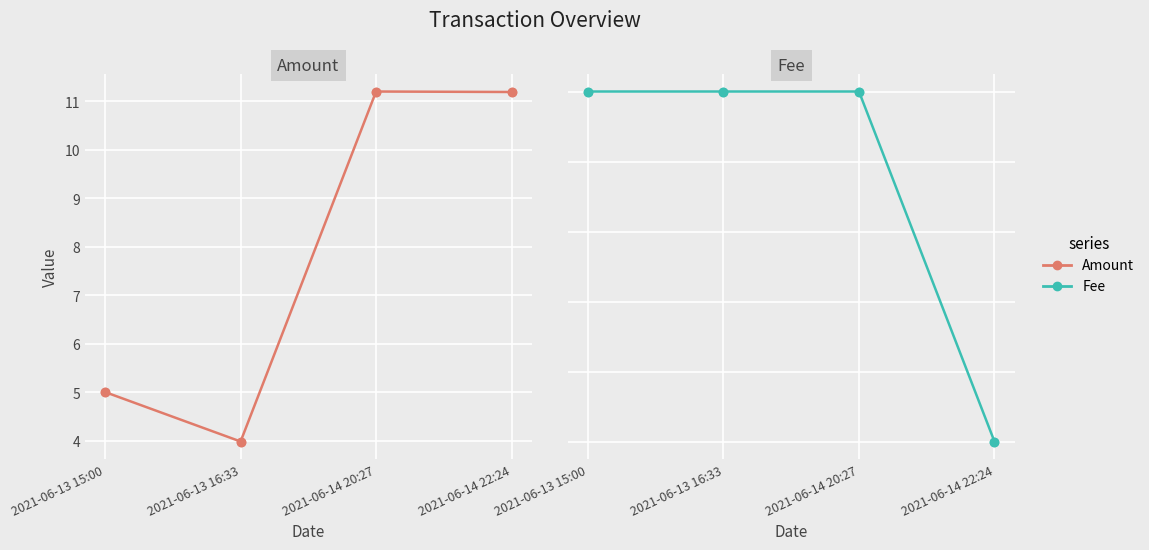

What is the total value across all series at 2021-06-14 20:27?

11.2